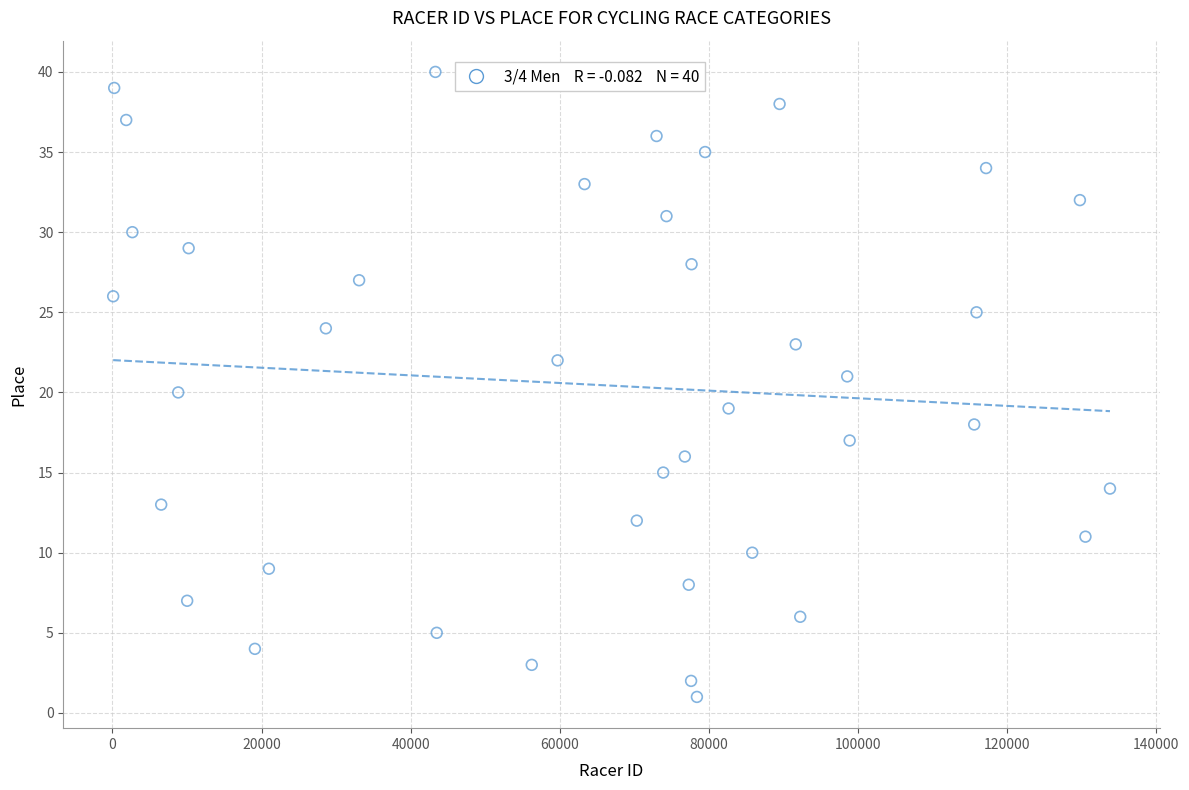

What is the range of X values (max minus min)?

133687